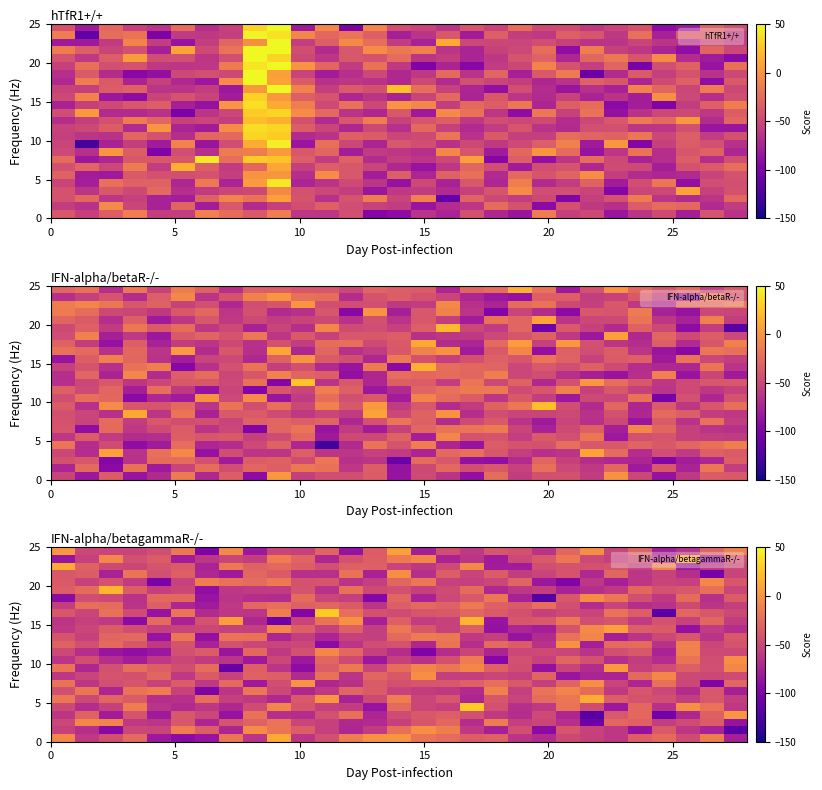

Which series has the largest total across all categories?

hTfR1+/+